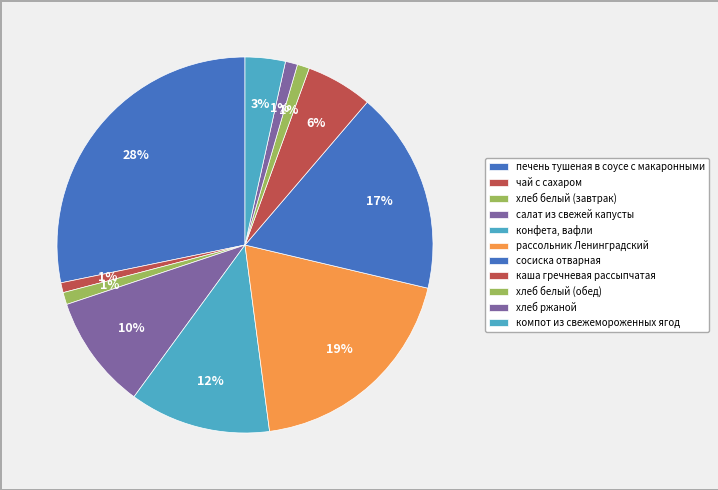

To the nearest percent, what is the average slice percentage?

9%